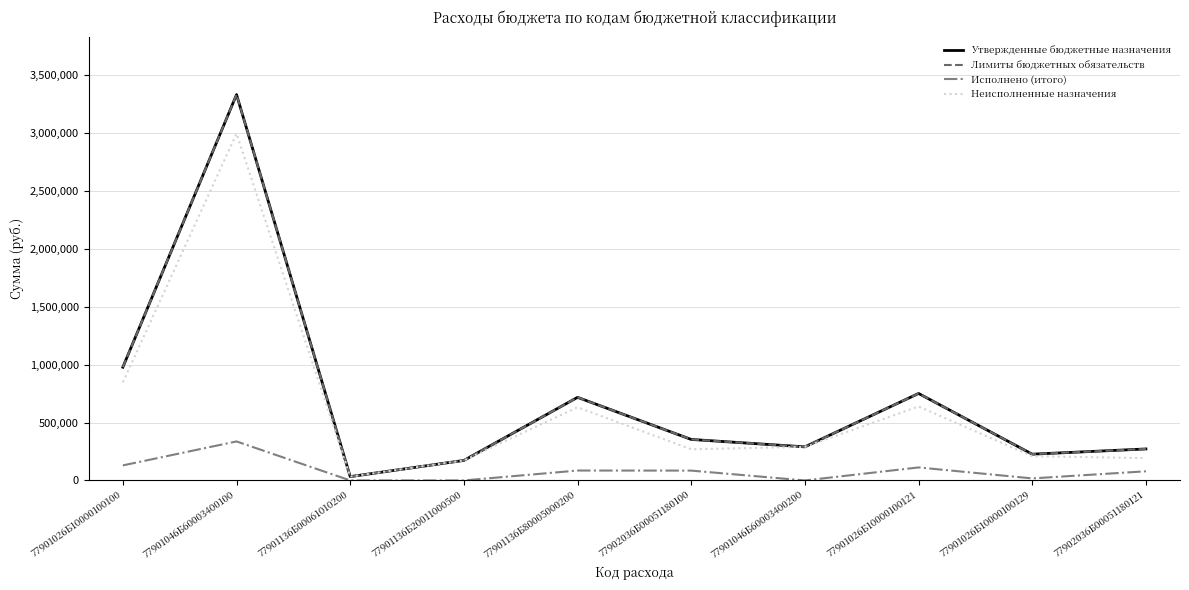

Which category has the highest value across all series?

77901046Б60003400100